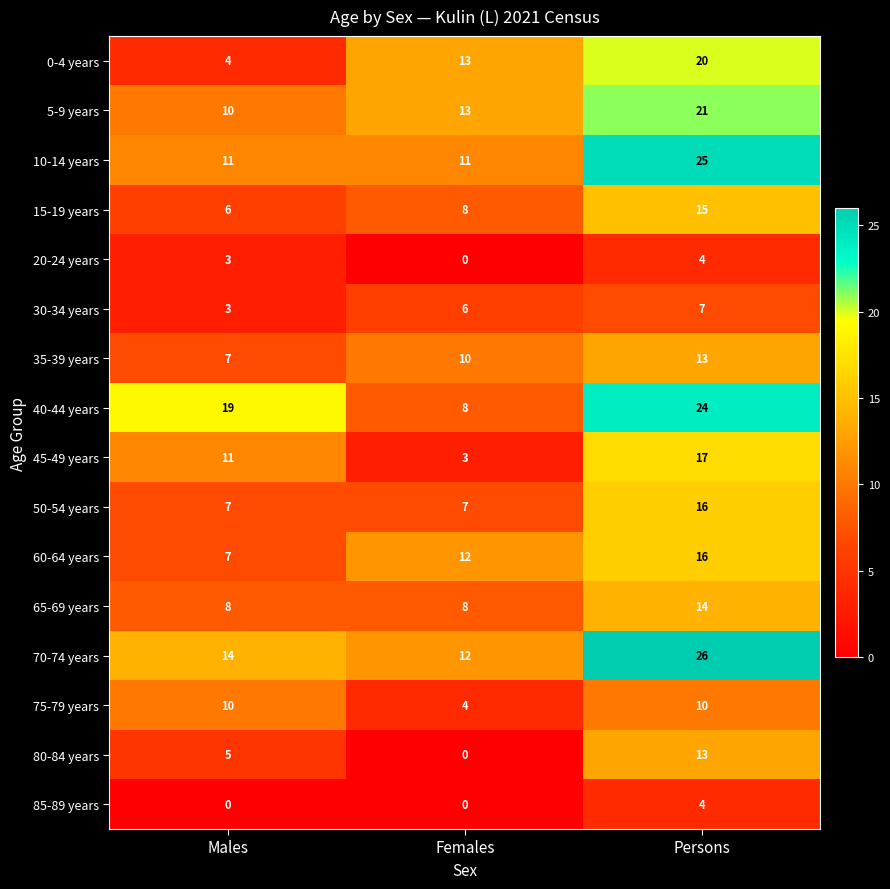

Rank the categories by 80-84 years value from highest to lowest.

Persons, Males, Females